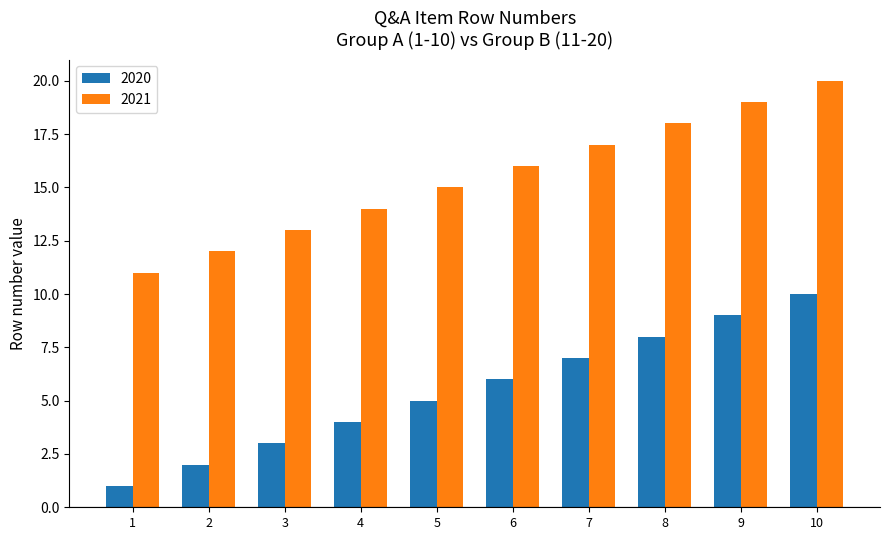

What is the difference between the second highest and second lowest values in the 2021 series?

7